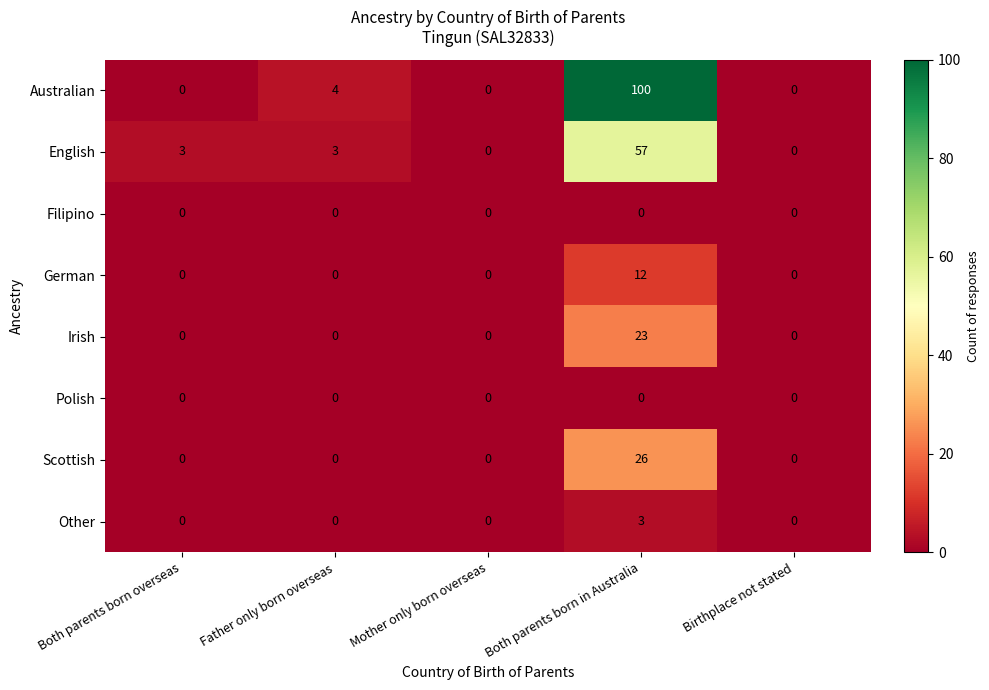

Which series has the widest spread of values?

Australian